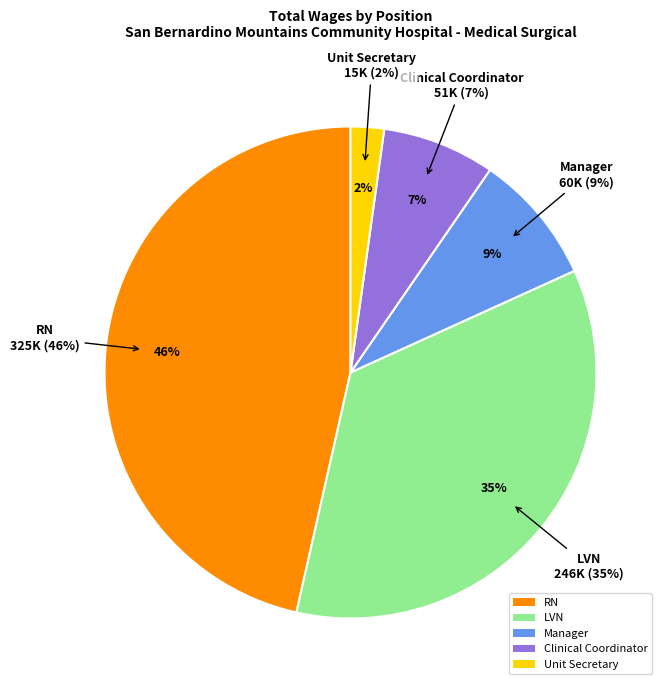

What is the total percentage of Manager and Unit Secretary?

10.8%